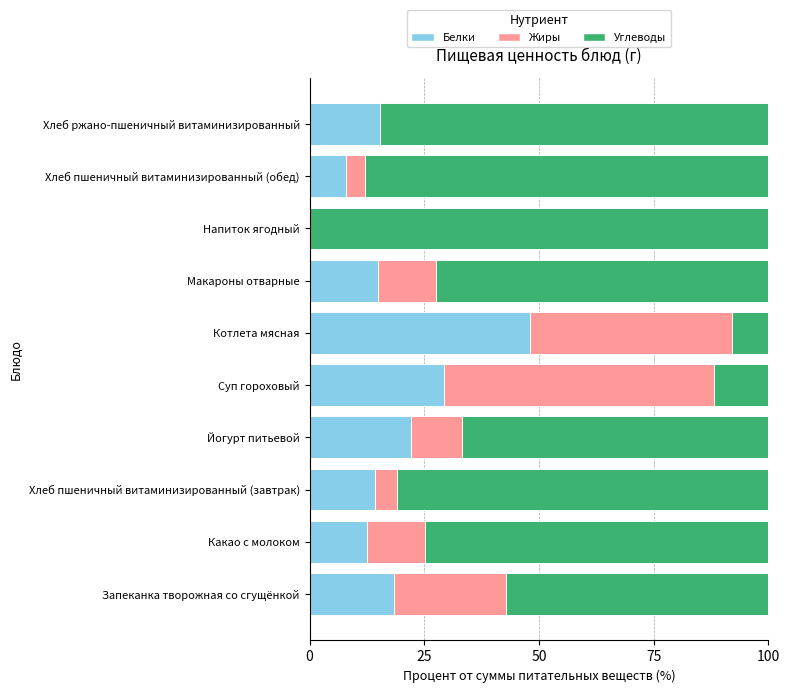

True or false: Белки has a value of 4.5 at Хлеб пшеничный витаминизированный (обед).

False